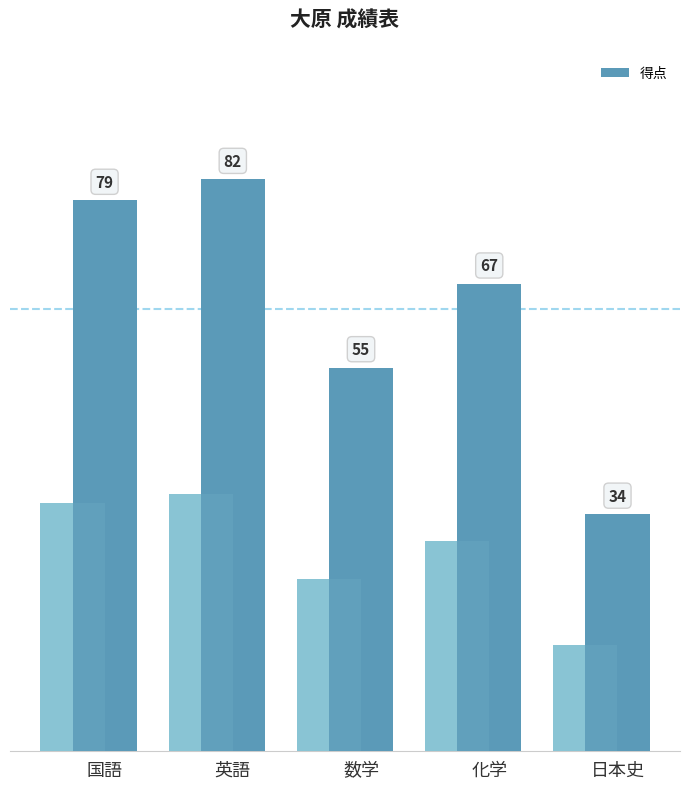

Does the chart contain any negative values?

No